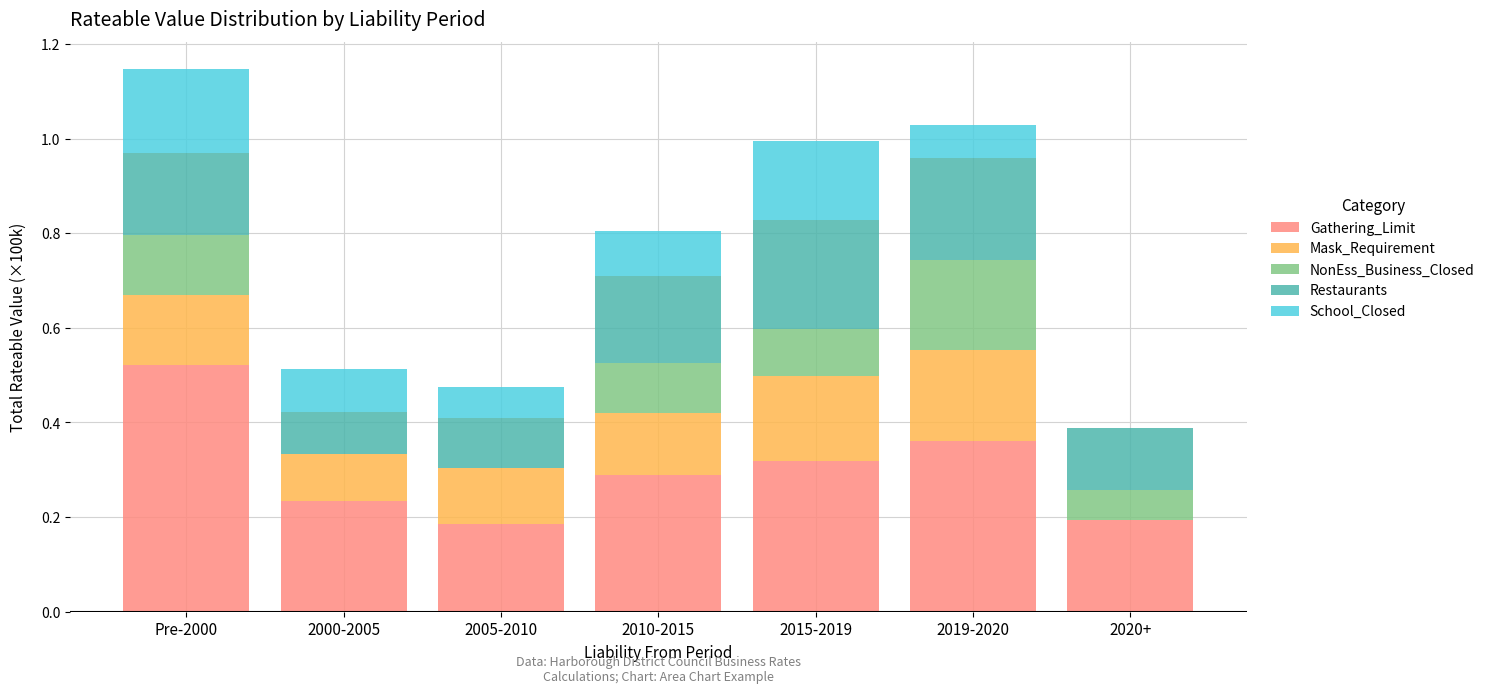

What is the total value across all series at Pre-2000?

1.1